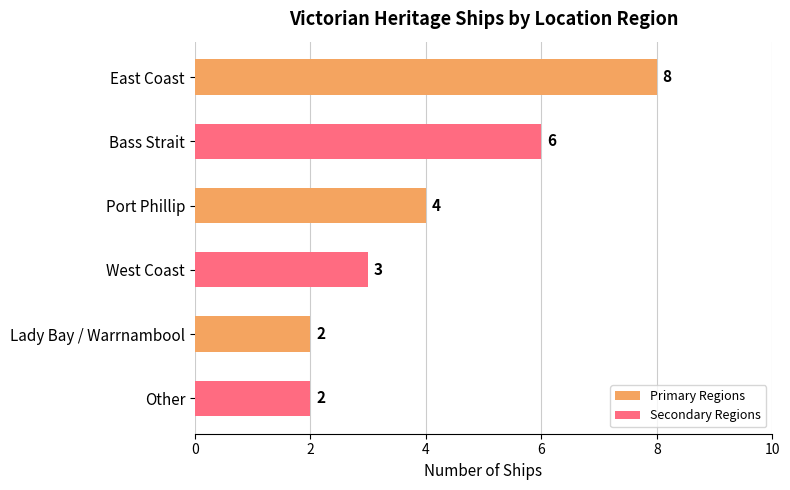

What is the value of the 2nd bar from the top?

6